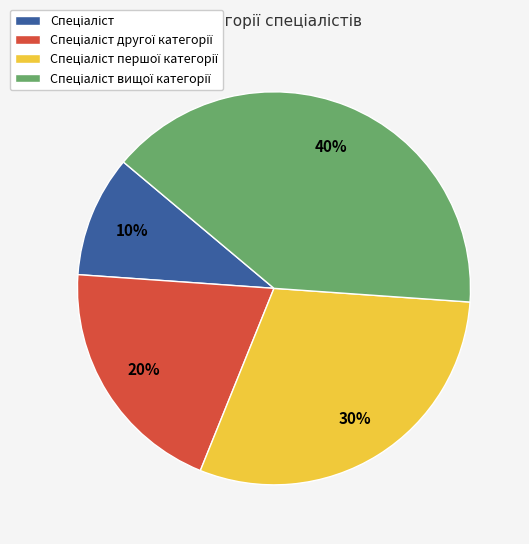

Is there any slice that represents more than half of the pie?

No